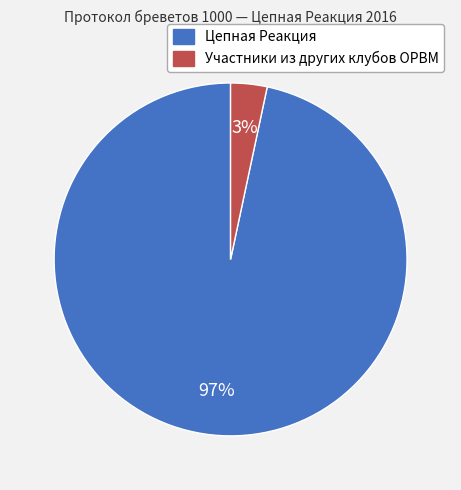

Rank the categories by value from lowest to highest.

Участники из других клубов ОРВМ, Цепная Реакция